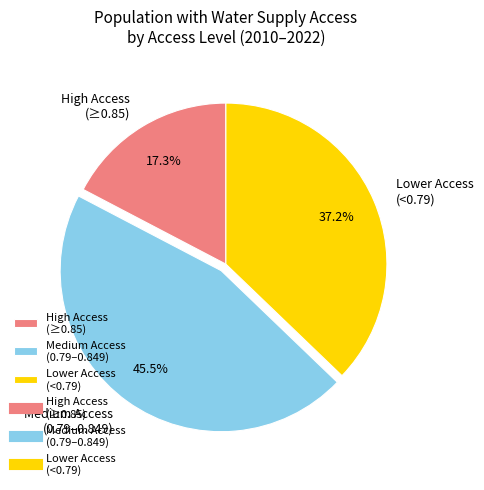

Is there any slice that represents more than half of the pie?

No